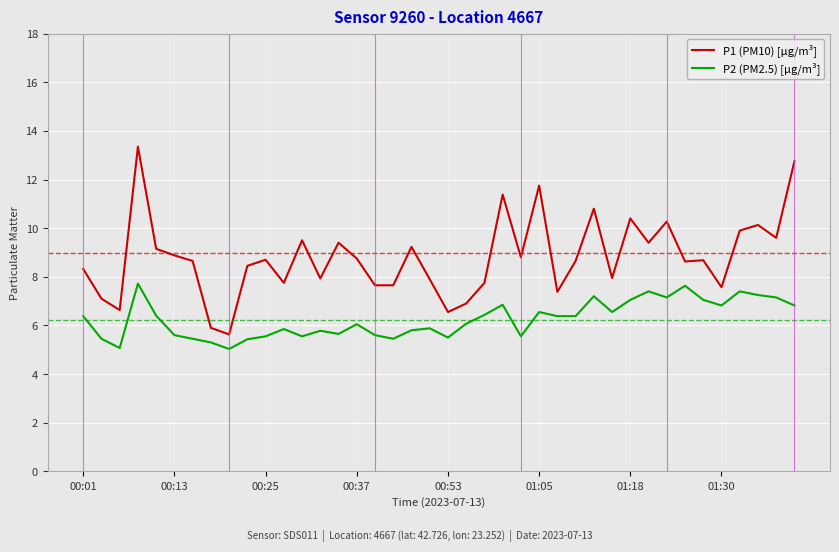

What is the highest value of the P2 (PM2.5) [µg/m³] series?

7.7